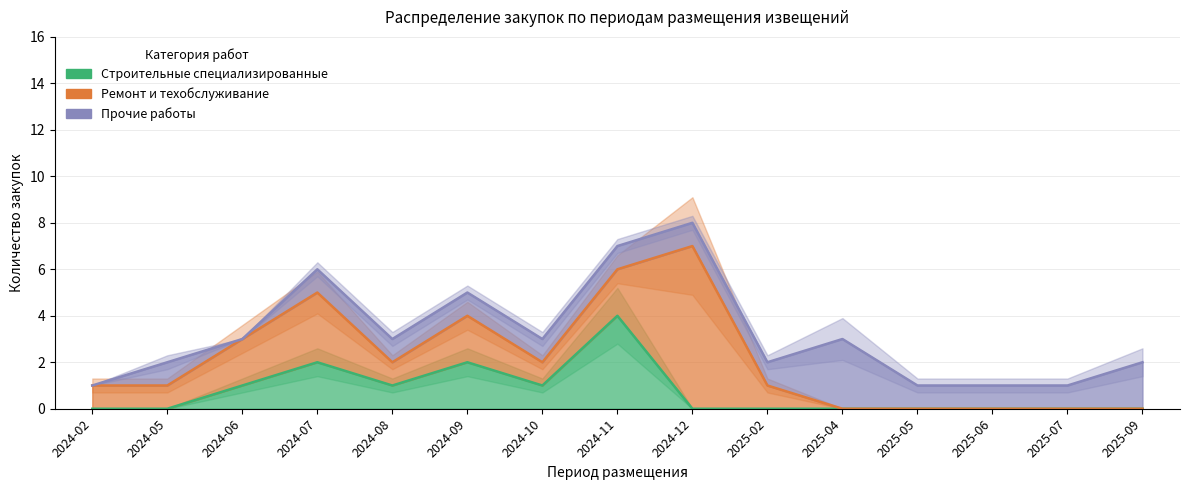

What is the highest value of the Ремонт и техобслуживание series?

7